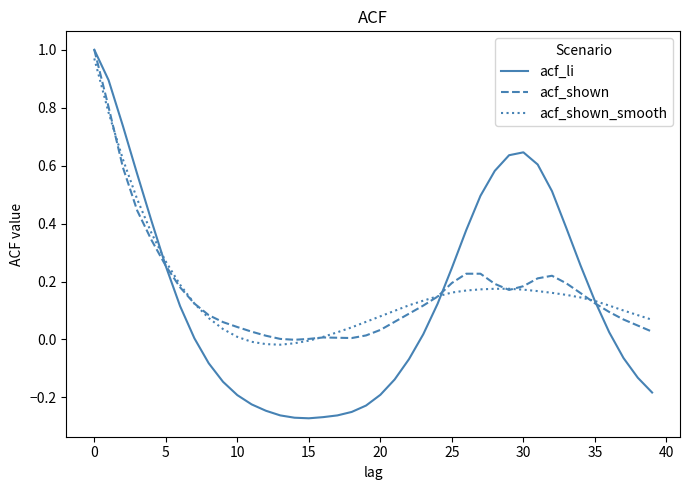

Which series has the widest spread of values?

acf_li